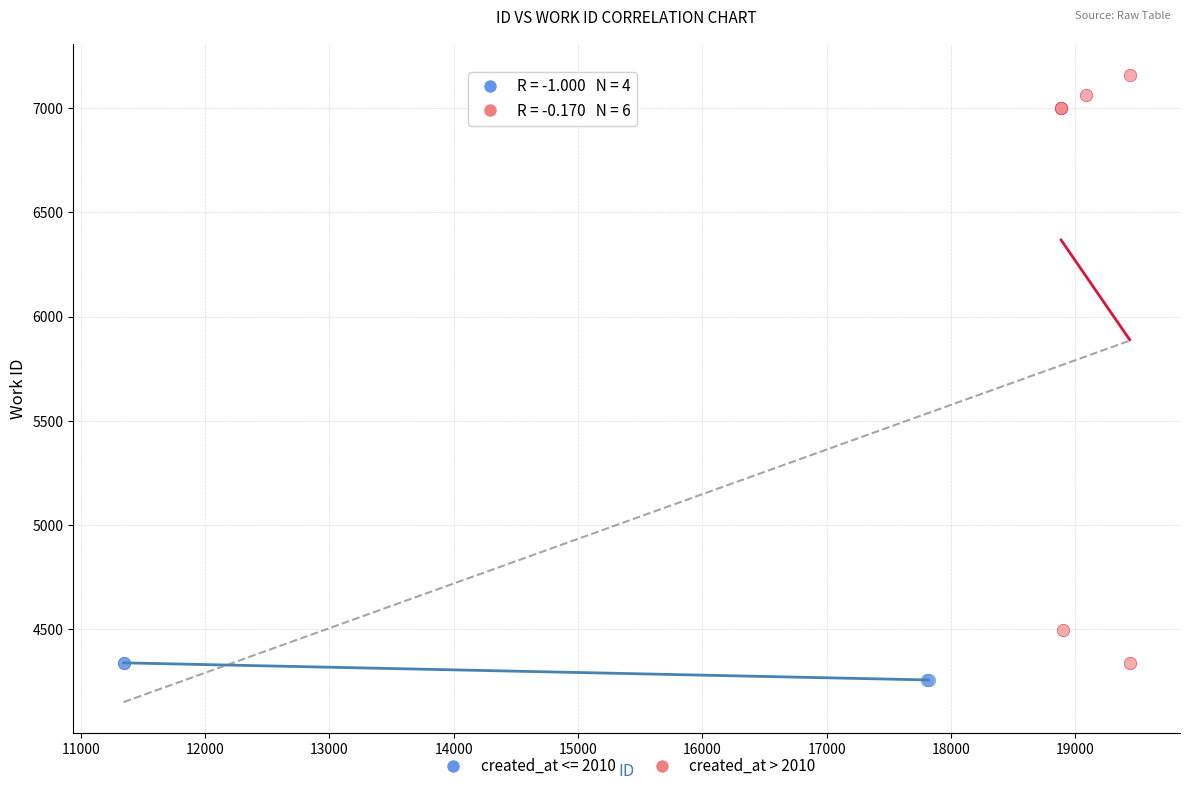

Which series has the largest Y range (max minus min)?

created_at > 2010